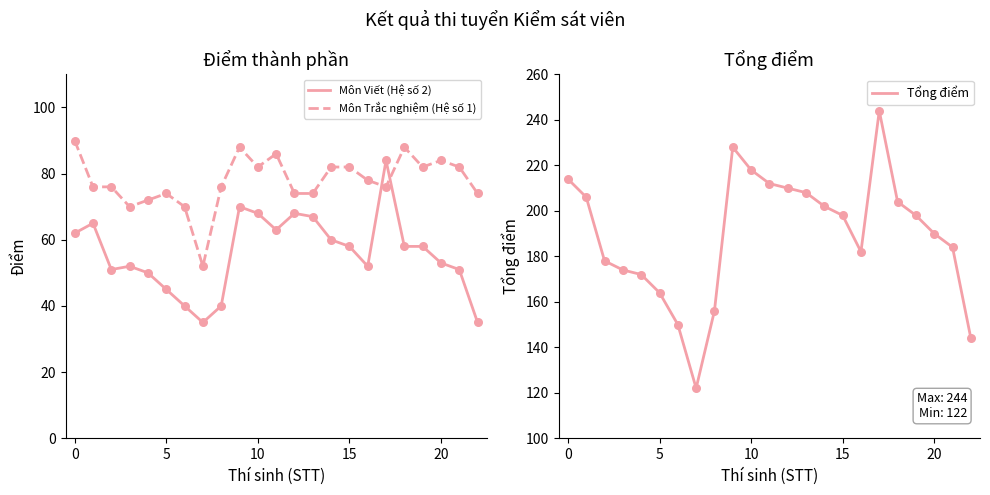

At how many categories does at least one series exceed 216?

3